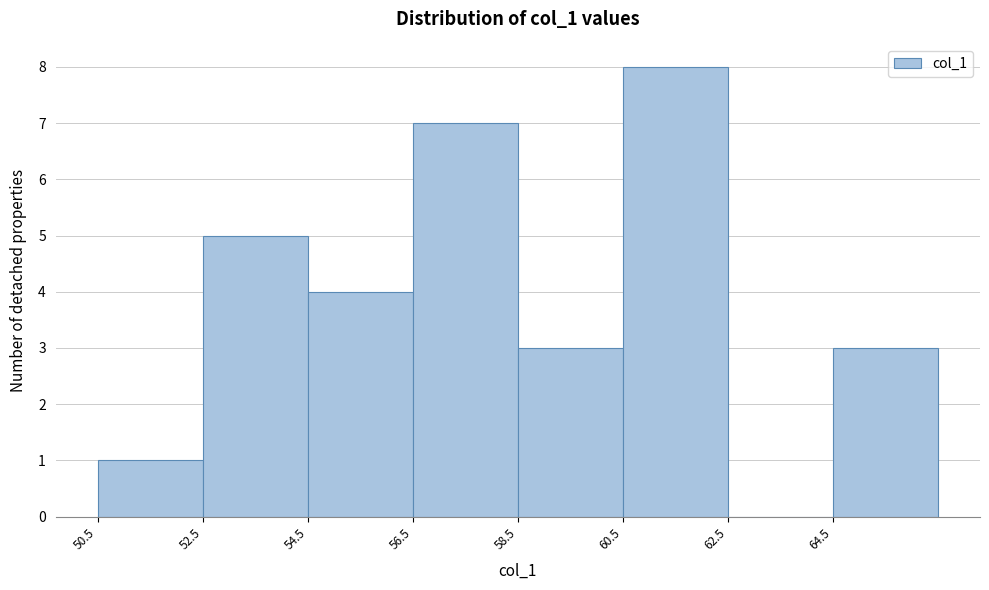

What is the height of the bar covering 60.5 to 62.5 on the x-axis? The values are not printed on the chart, so give them approximately, as read against the axis.

8